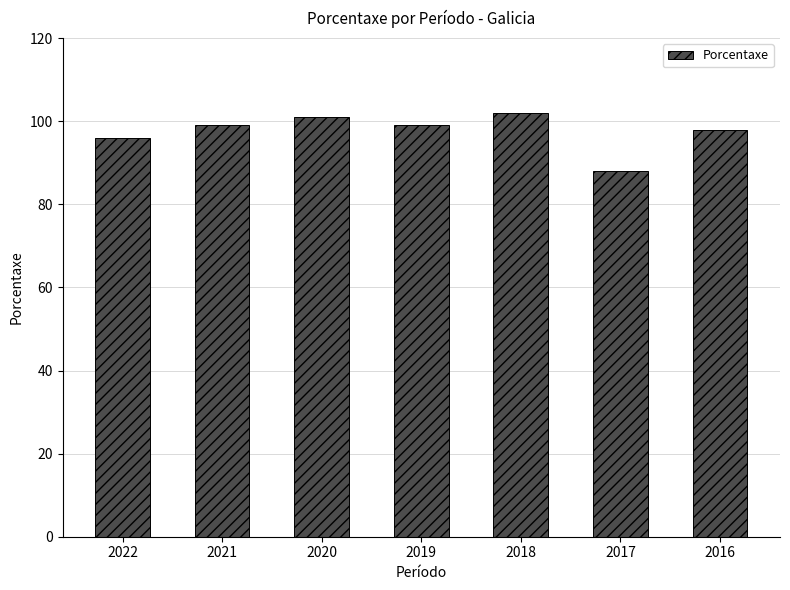

Reading left to right, transcribe all the data shown in this chart.

96	99	101	99	102	88	98